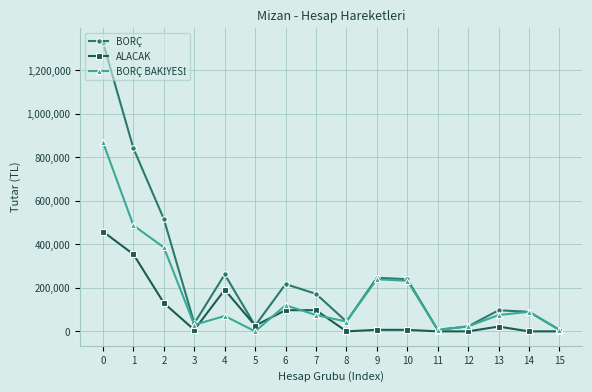

Between 7 and 8, which series saw the biggest shift?

BORÇ